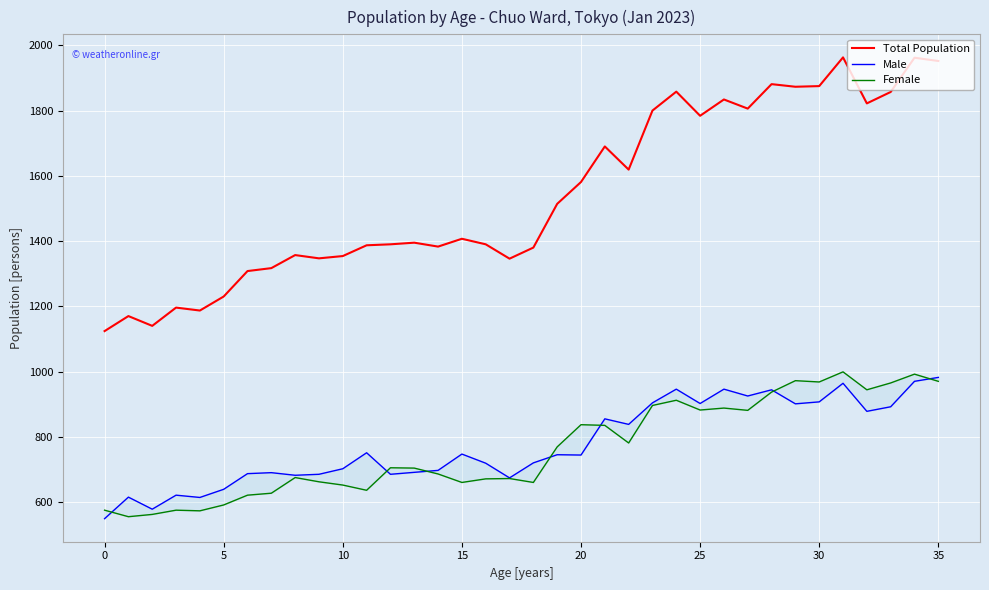

True or false: Female and Male cross at least once.

True